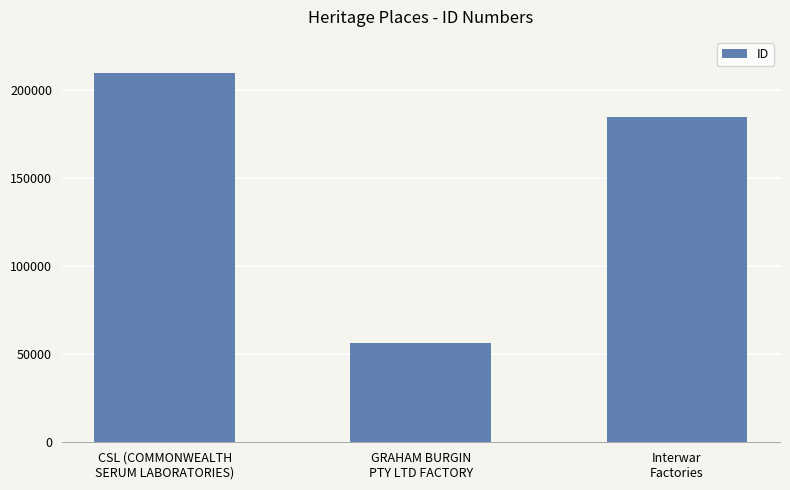

What is the ratio of the value at Interwar
Factories to the value at CSL (COMMONWEALTH
SERUM LABORATORIES)?

0.9